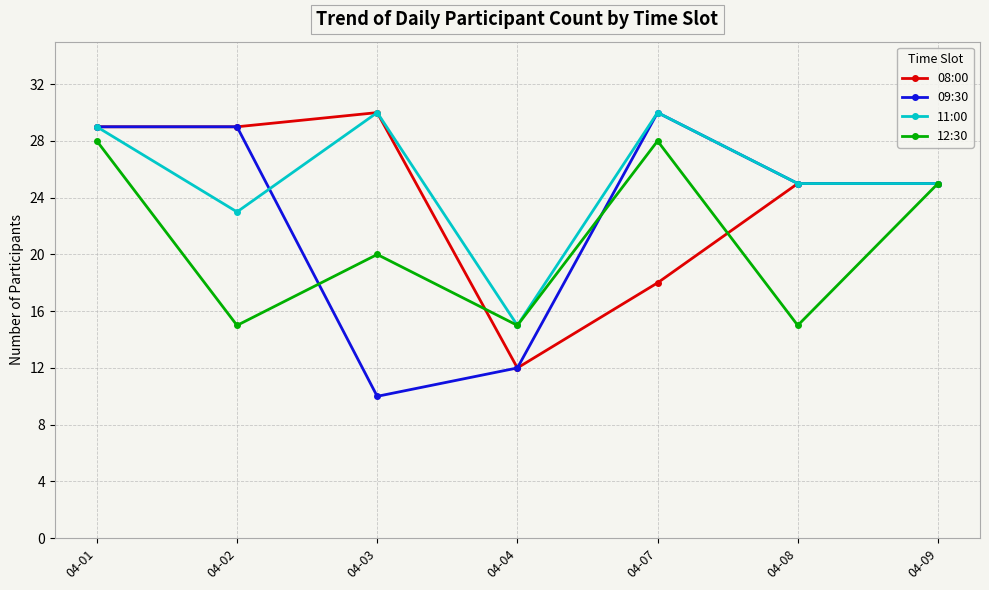

True or false: 12:30 has a value of 15 at 04-04.

True